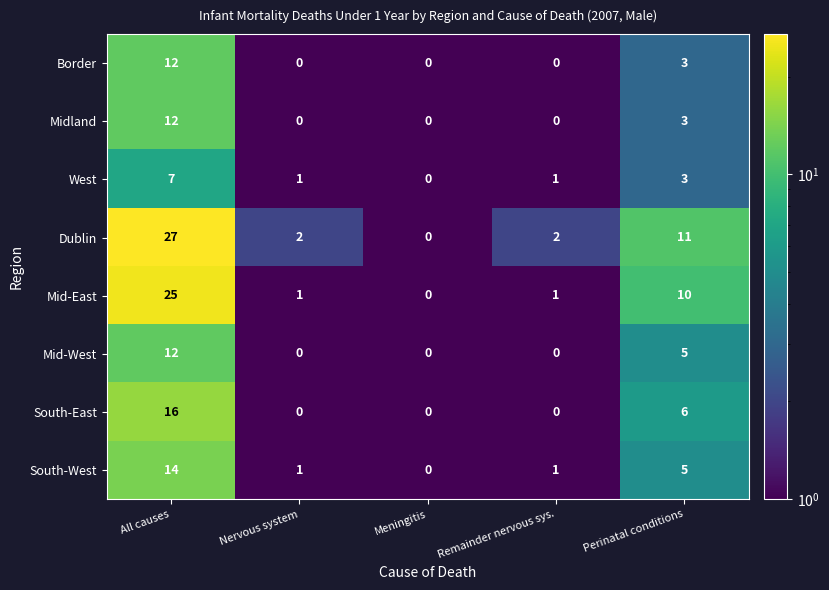

Is it true that Mid-West equals 0 at Nervous system?

True